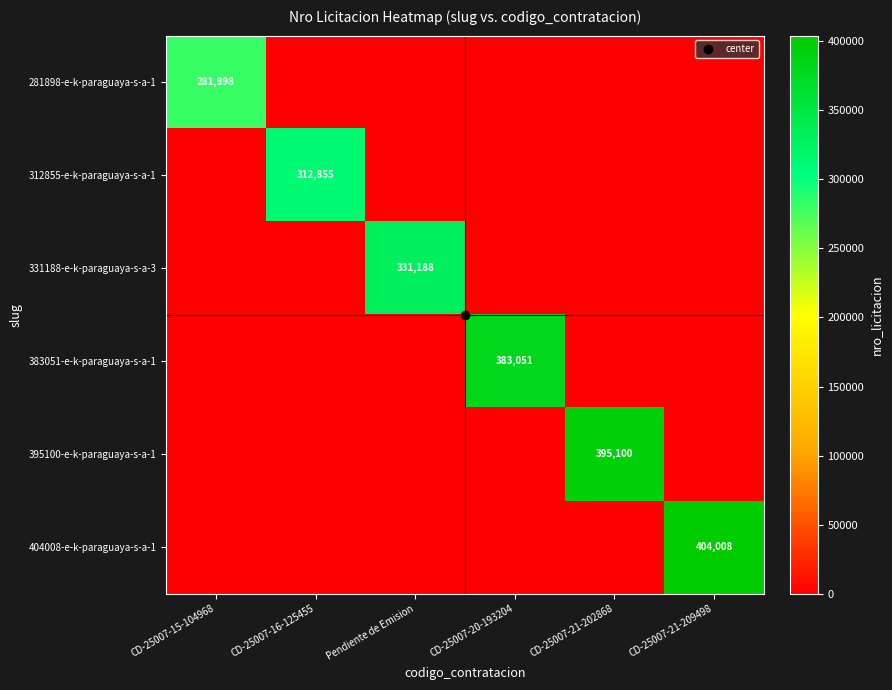

How many values in 383051-e-k-paraguaya-s-a-1 are above zero?

1